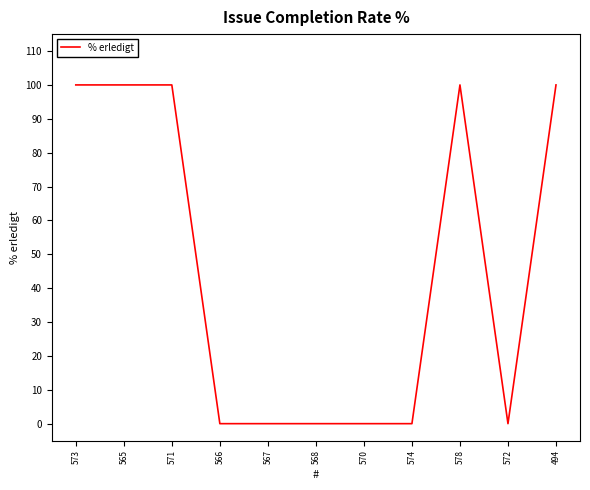

The chart shows a value of 100 at 494. True or false?

True